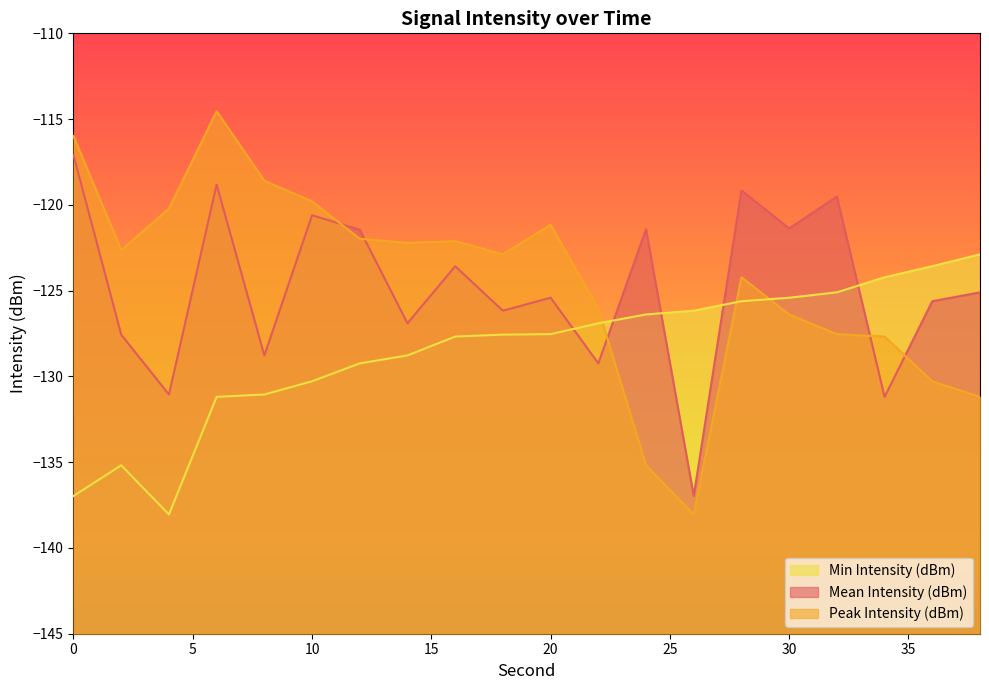

At which label does Mean Intensity (dBm) reach its minimum?

26